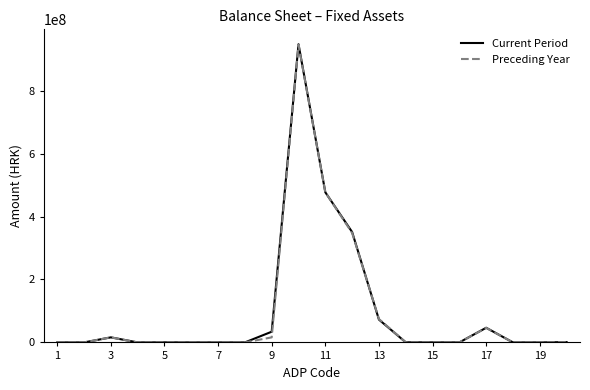

What is the highest value of the Current Period series?

947251534